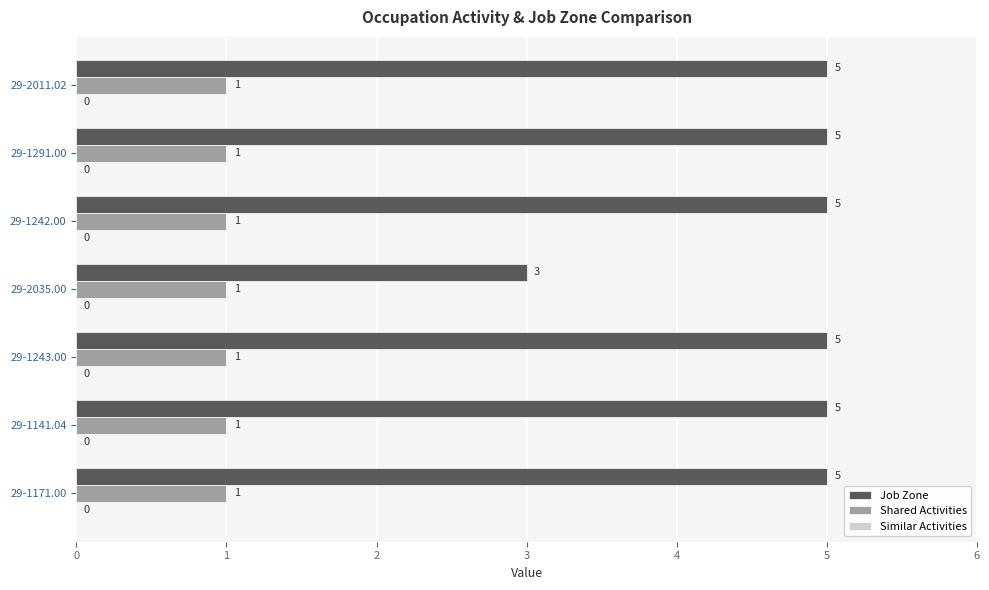

What is the smallest value displayed?

1